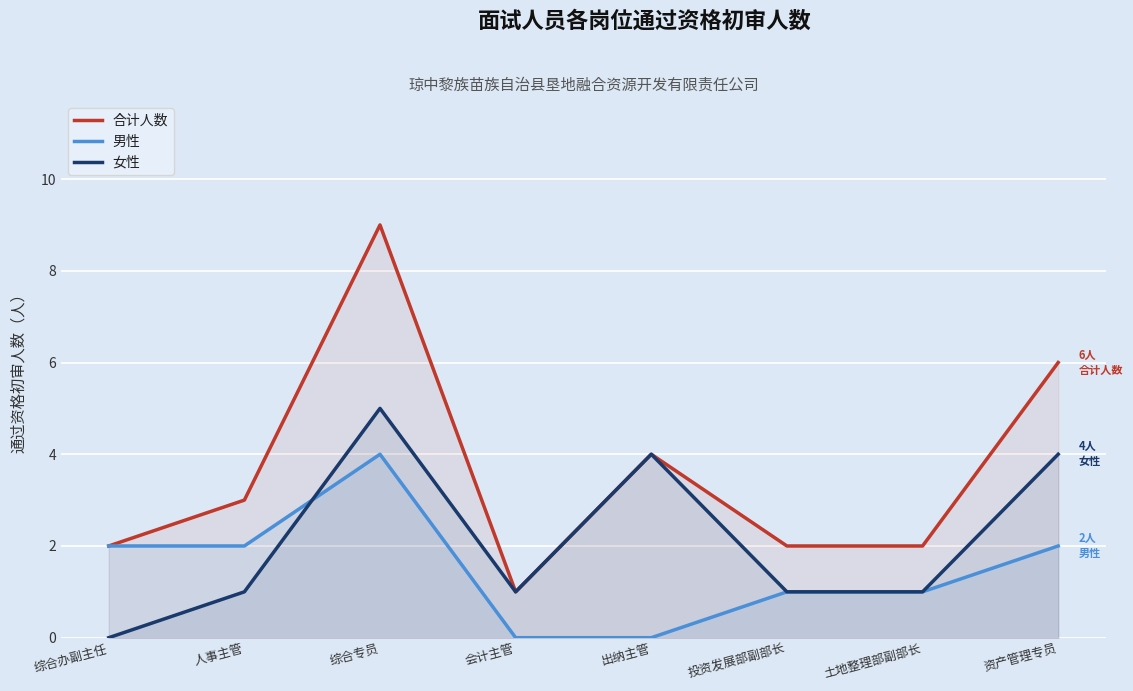

What is the spread (max minus min) of values at 出纳主管?

4